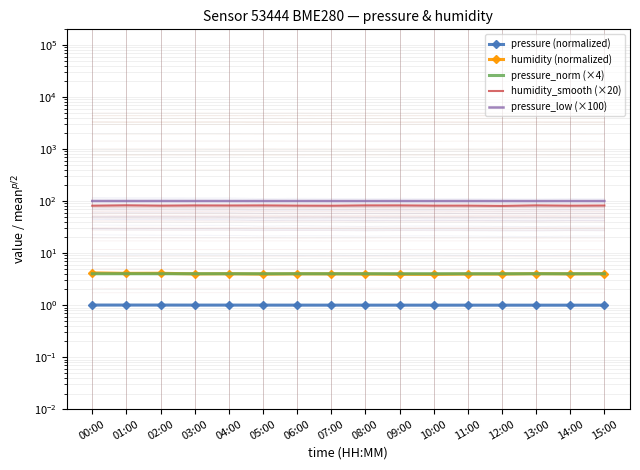

How many lines are shown in the chart?

5